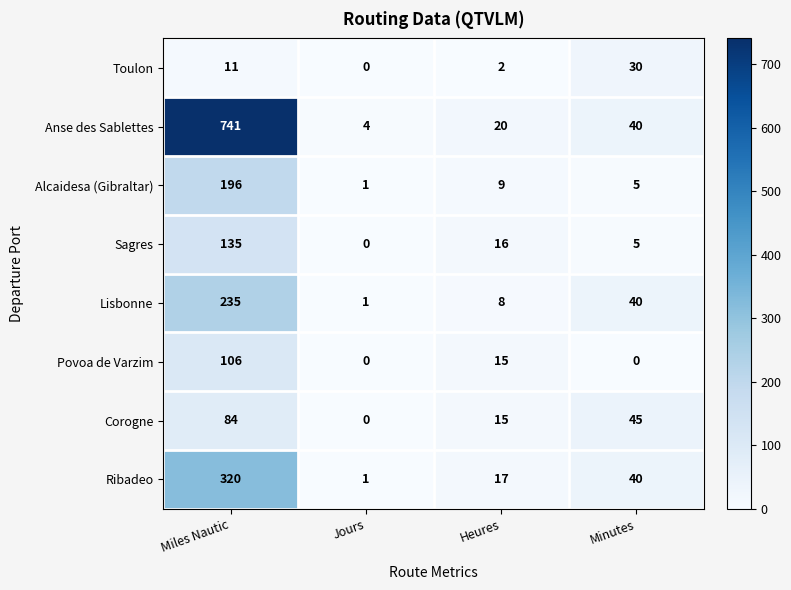

What is the average value of the Corogne series?

36